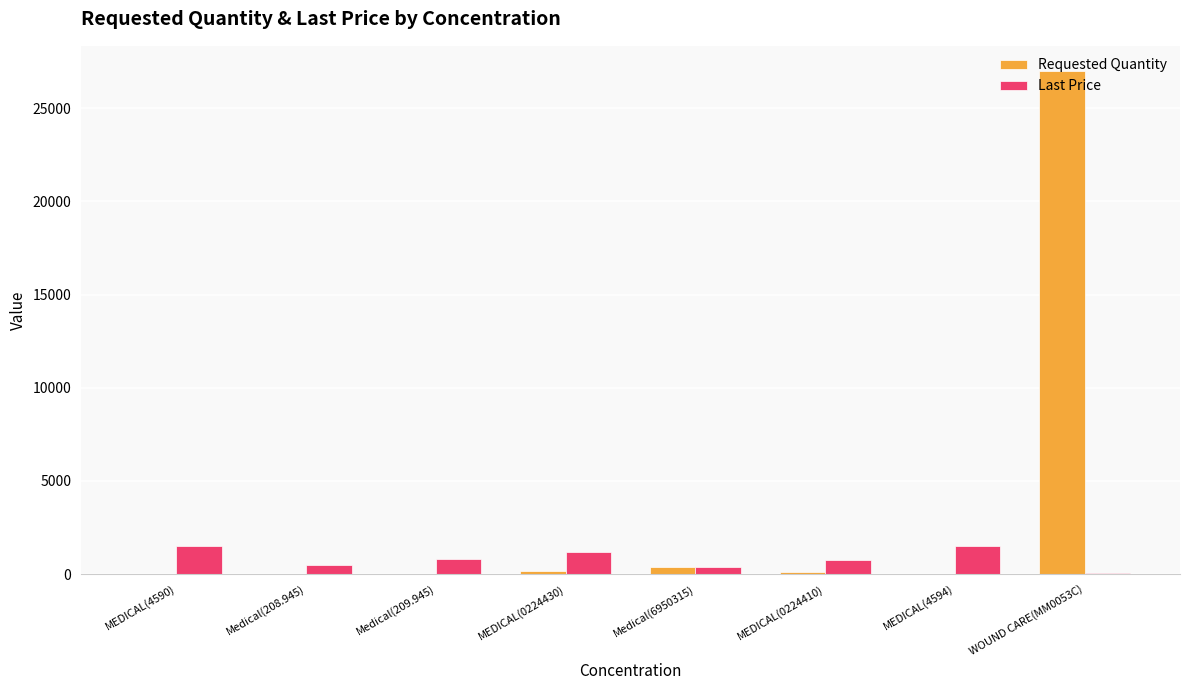

Which series has the widest spread of values?

Requested Quantity